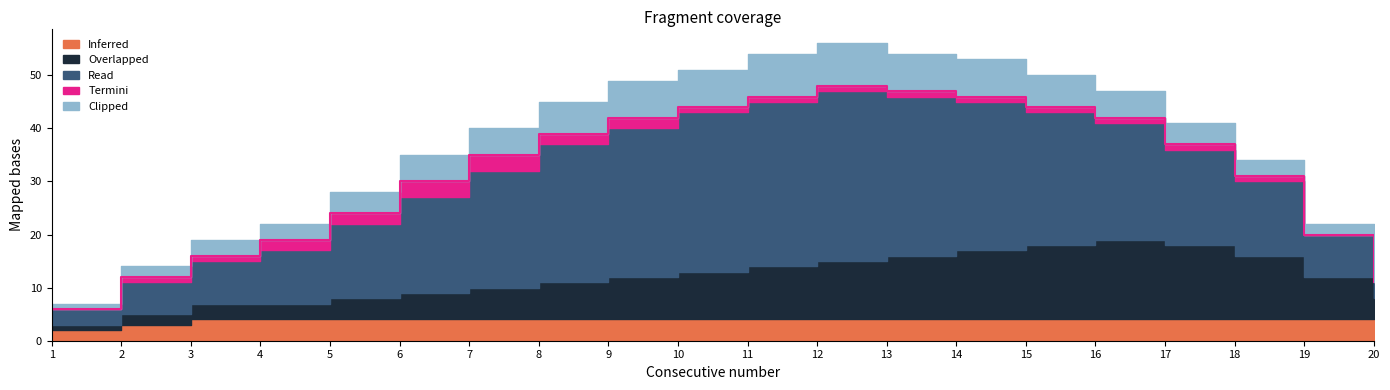

What is the average value of the Clipped series?

5